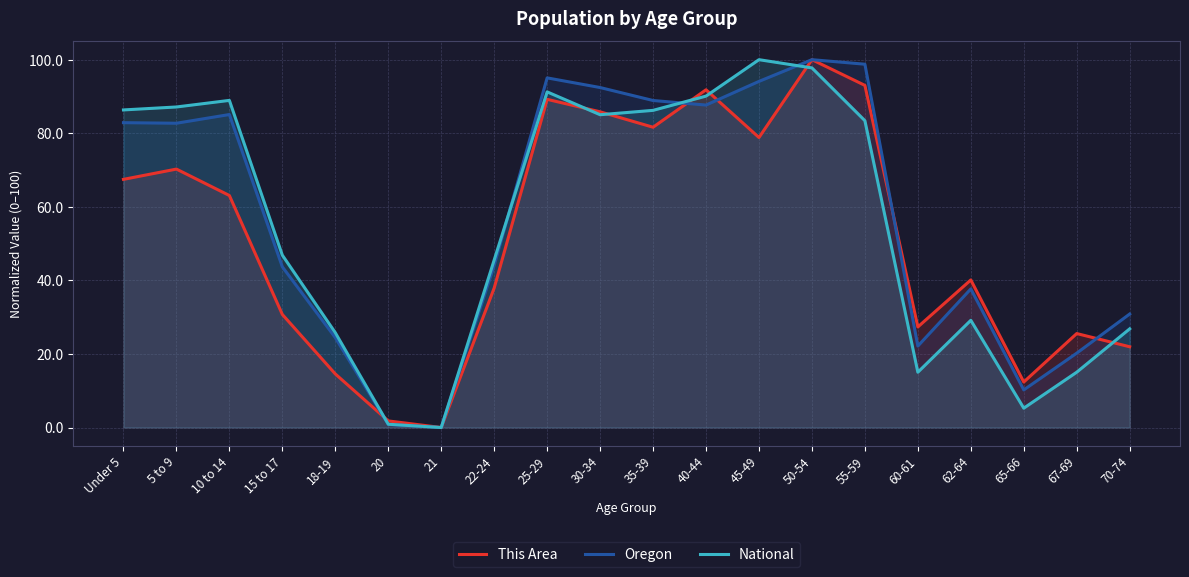

Reading left to right, transcribe all the data shown in this chart.

This Area: Under 5=67.5	5 to 9=70.3	10 to 14=63.1	15 to 17=30.7	18-19=14.6	20=1.8	21=0.0	22-24=37.9	25-29=89.2	30-34=85.8	35-39=81.6	40-44=91.8	45-49=78.8	50-54=100.0	55-59=93.0	60-61=27.3	62-64=40.1	65-66=12.4	67-69=25.5	70-74=22.0
Oregon: Under 5=82.9	5 to 9=82.7	10 to 14=85.1	15 to 17=43.7	18-19=24.4	20=0.8	21=0.0	22-24=44.1	25-29=95.1	30-34=92.4	35-39=88.9	40-44=87.7	45-49=94.1	50-54=100.0	55-59=98.8	60-61=22.2	62-64=37.7	65-66=10.2	67-69=20.2	70-74=30.9
National: Under 5=86.3	5 to 9=87.1	10 to 14=88.9	15 to 17=46.9	18-19=25.8	20=0.9	21=0.0	22-24=45.5	25-29=91.2	30-34=85.0	35-39=86.2	40-44=90.1	45-49=100.0	50-54=97.8	55-59=83.4	60-61=15.0	62-64=29.1	65-66=5.3	67-69=15.0	70-74=26.8